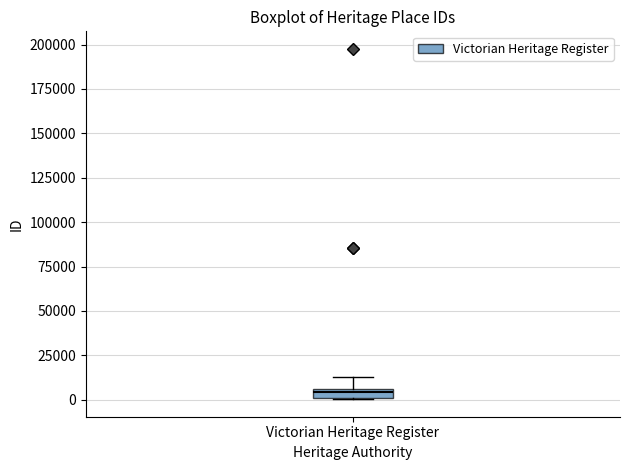

Where is the upper edge of the box for Victorian Heritage Register on the y-axis? The values are not printed on the chart, so give them approximately, as read against the axis.

5000